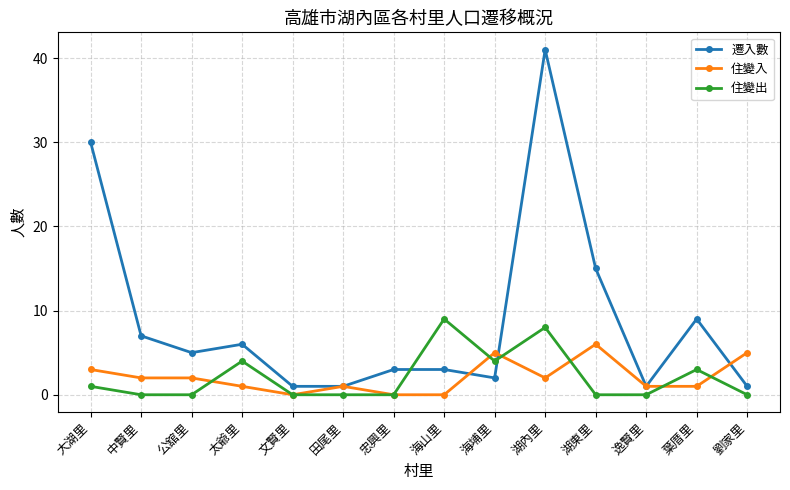

Is it true that 住變入 equals 2 at 湖內里?

True